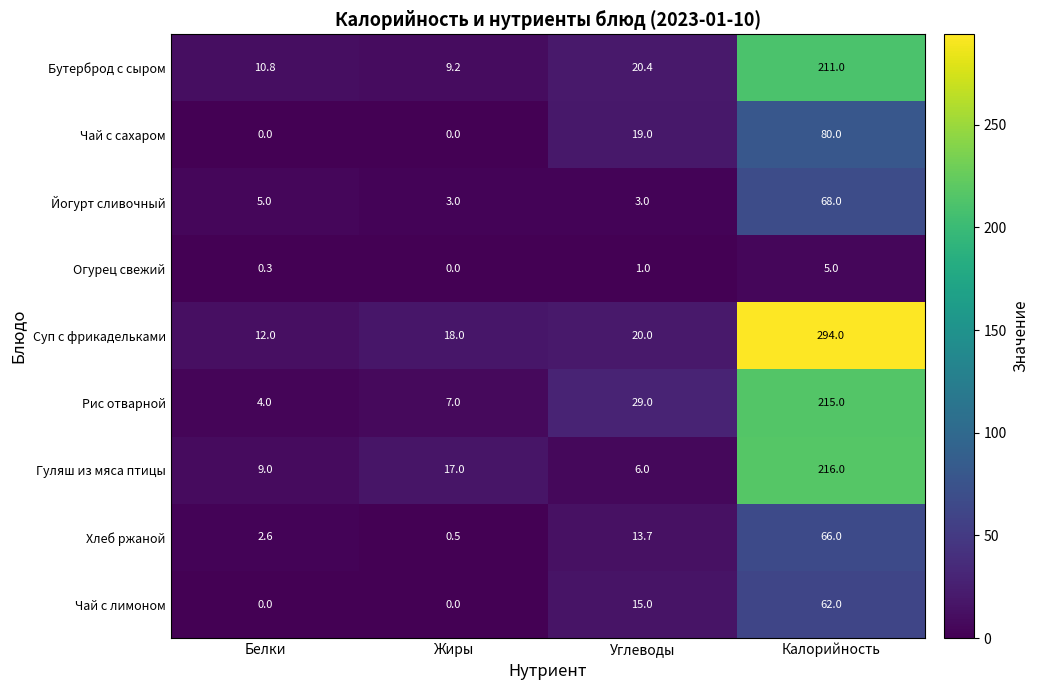

What is the approximate value of Йогурт сливочный at Белки?

5.0